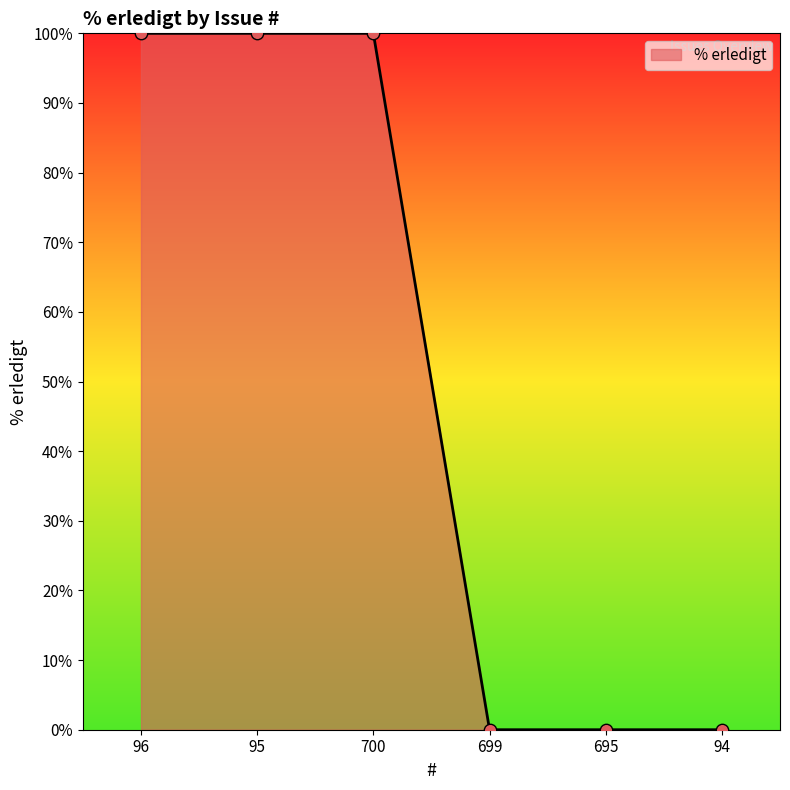

What is the change in value from 95 to 94?

-100